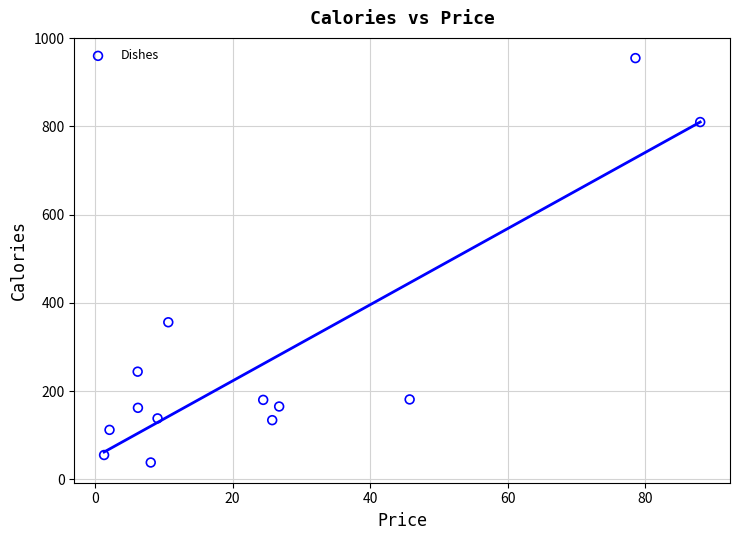

What Y value in the scatter plot is closest to 496?

356